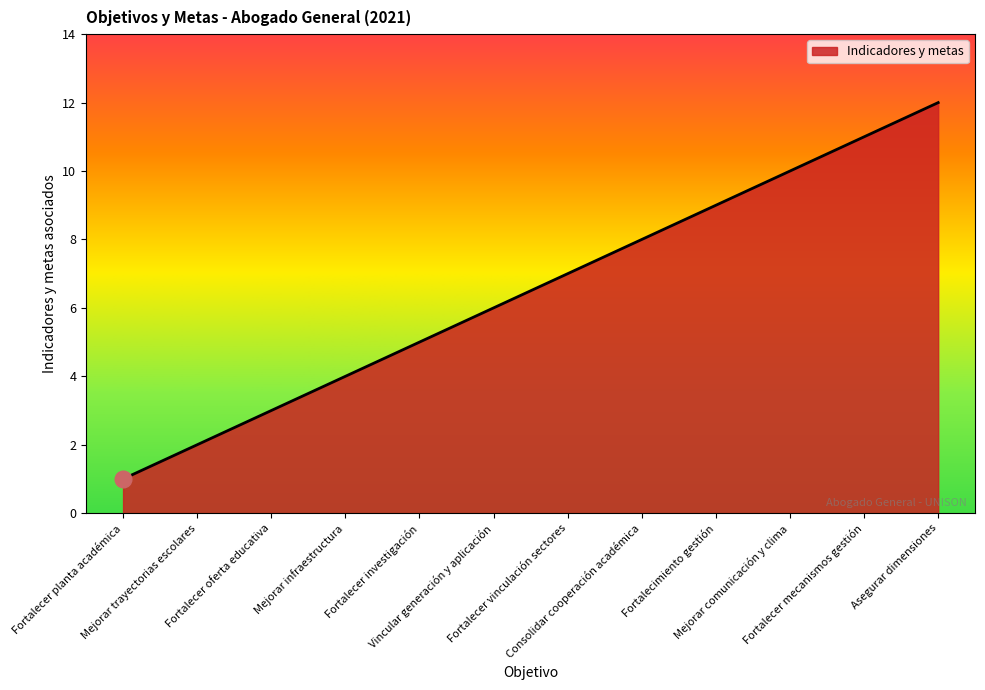

How many values are below 7?

6